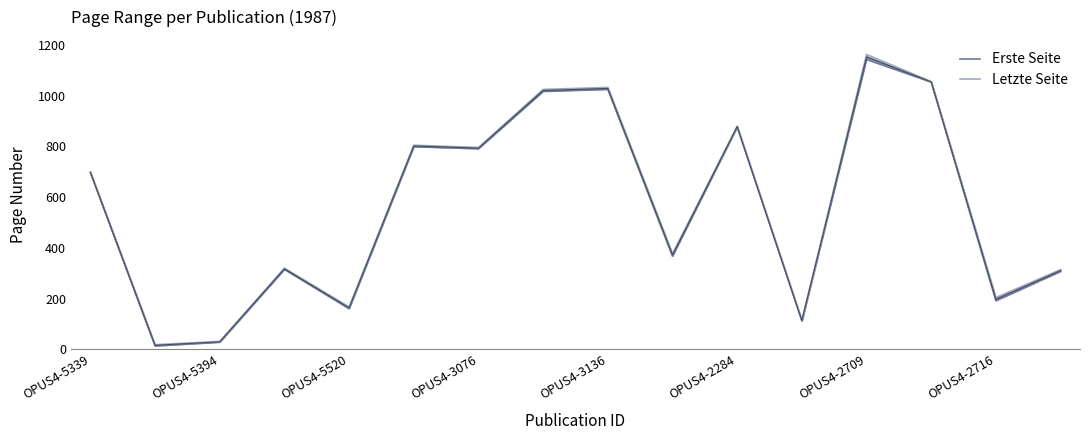

List the series in order of their overall mean, highest first.

Letzte Seite, Erste Seite